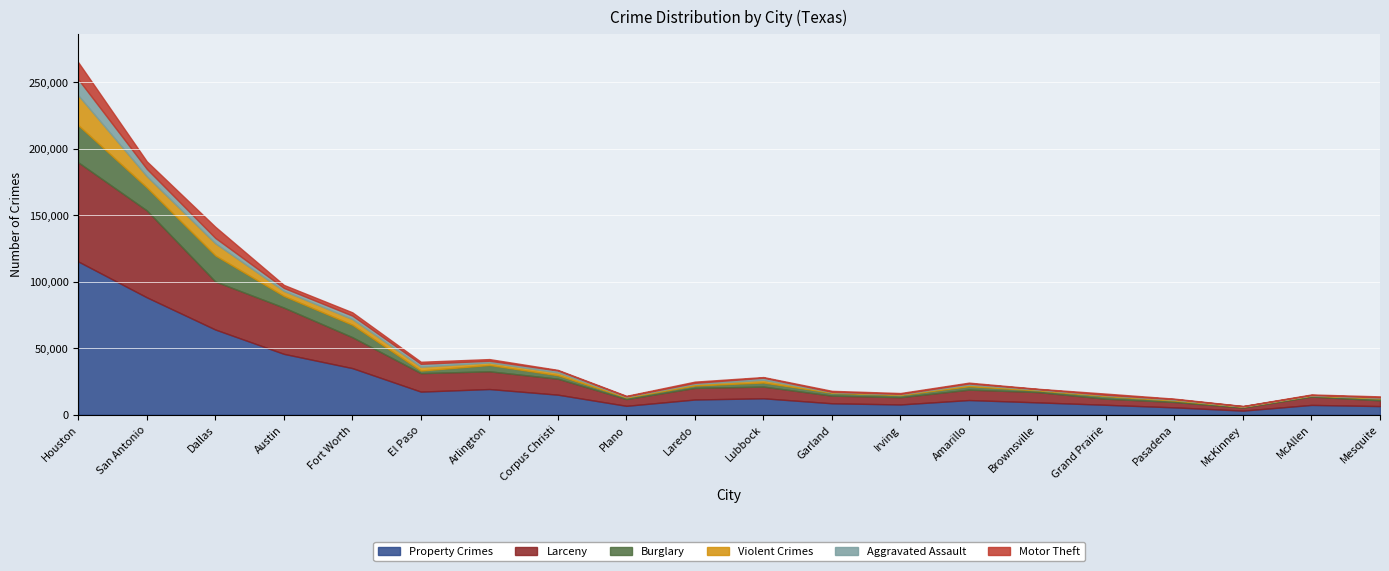

Is it true that Property Crimes equals 11464 at Laredo?

True